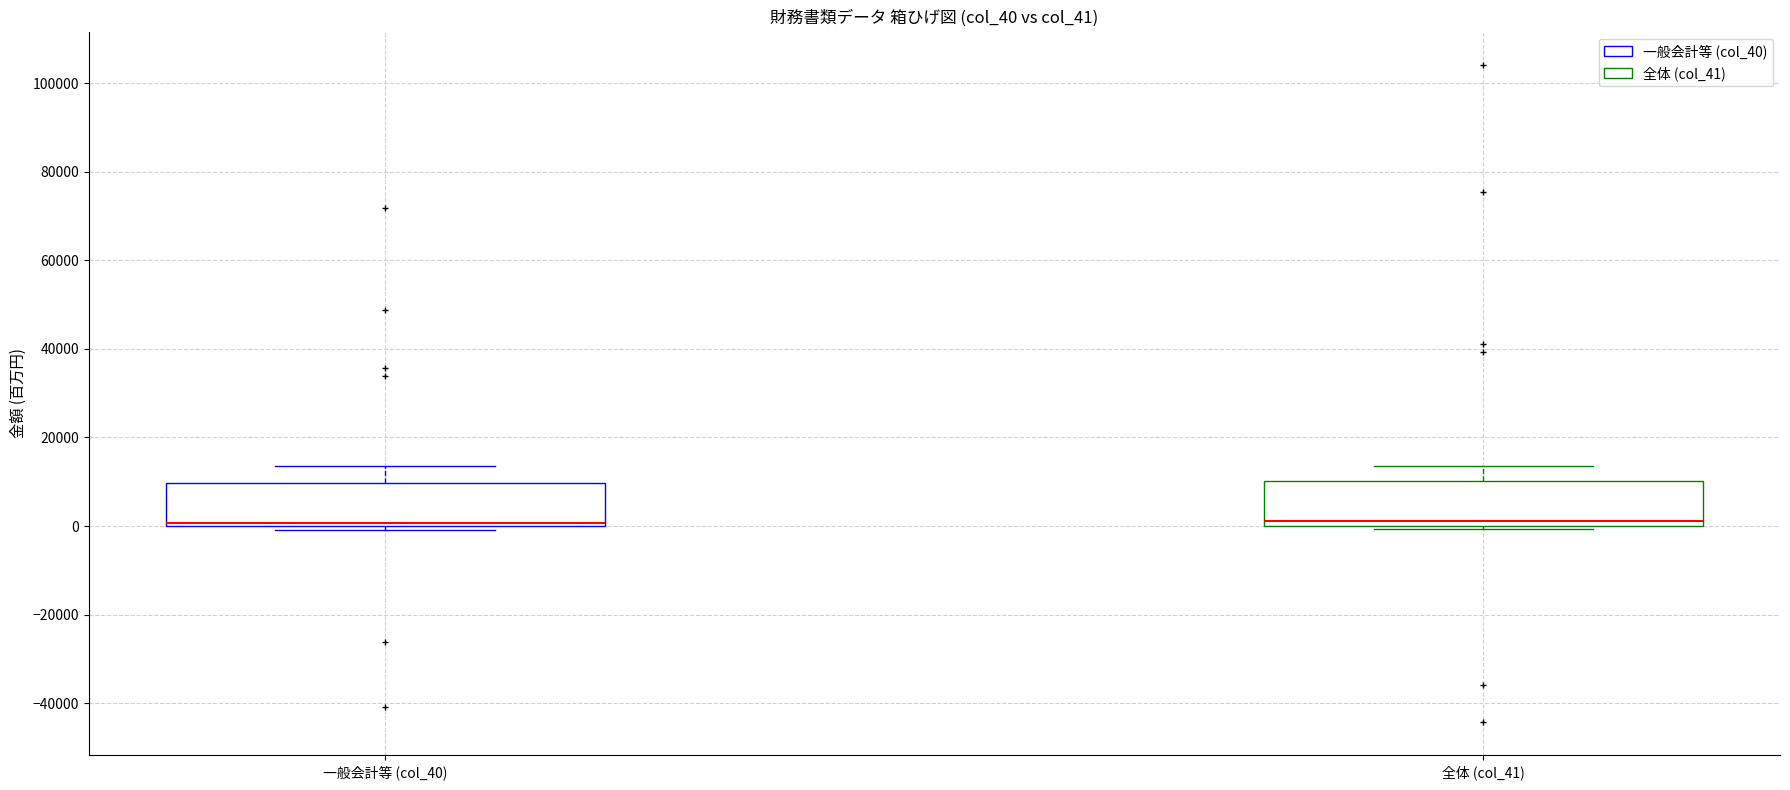

Reading left to right, read every box against the y-axis: the position of its median line, the range the box covers, and the ends of its whiskers. The values are not printed on the chart, so give them approximately, as read against the axis.

一般会計等 (col_40): median 0 (just above the box's lower edge), box 0 to 10000, whiskers 0 (just below the box's lower edge) to 14000
全体 (col_41): median 2000, box 0 to 10000, whiskers 0 (just below the box's lower edge) to 14000